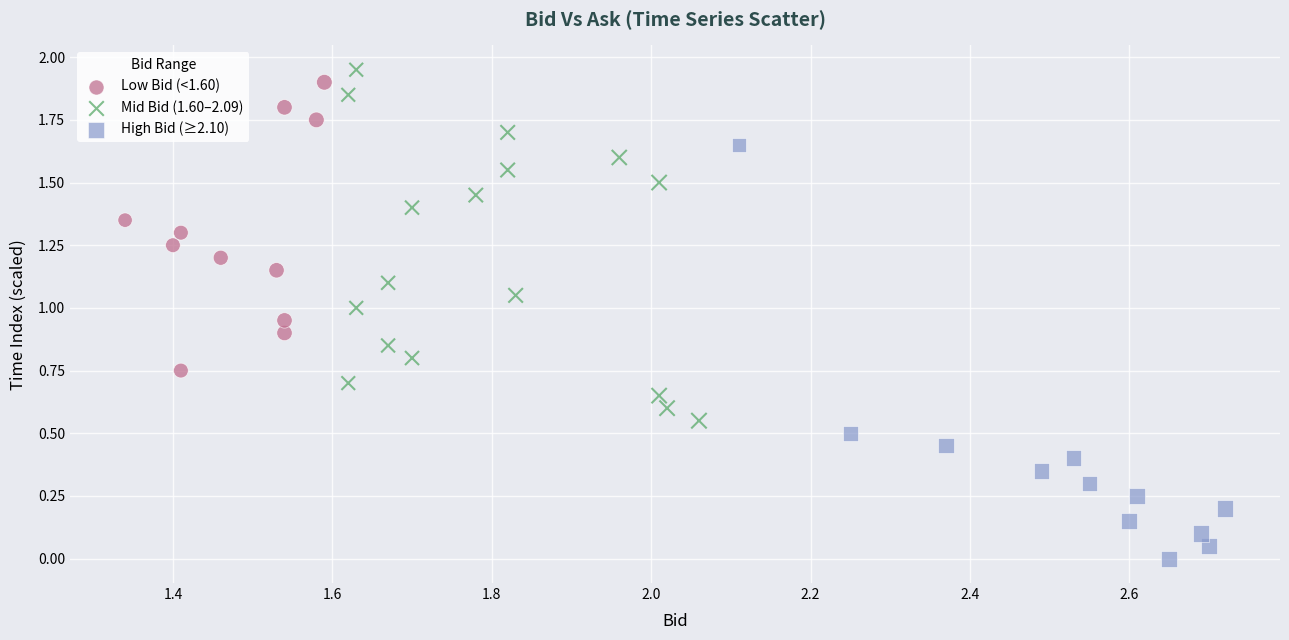

Which series reaches the maximum Y coordinate?

Mid Bid (1.60–2.09)